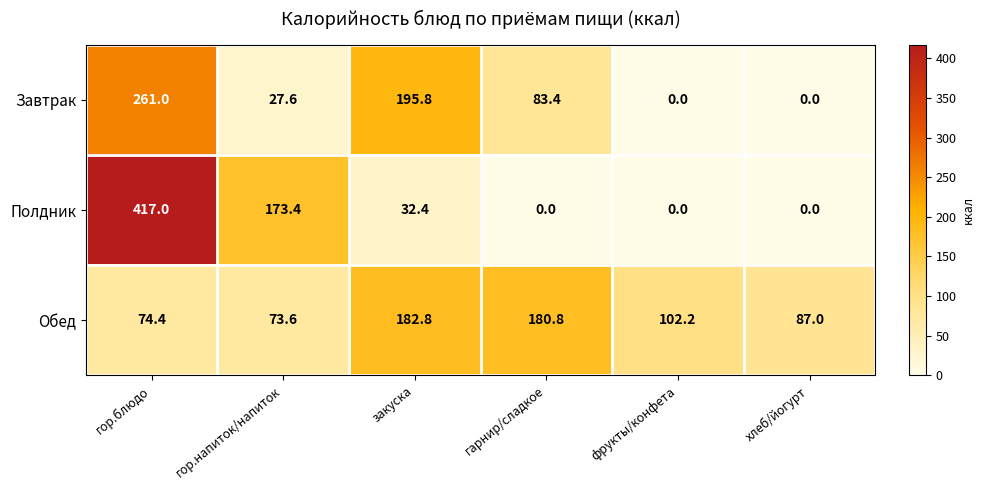

What is the total value across all series at хлеб/йогурт?

87.0